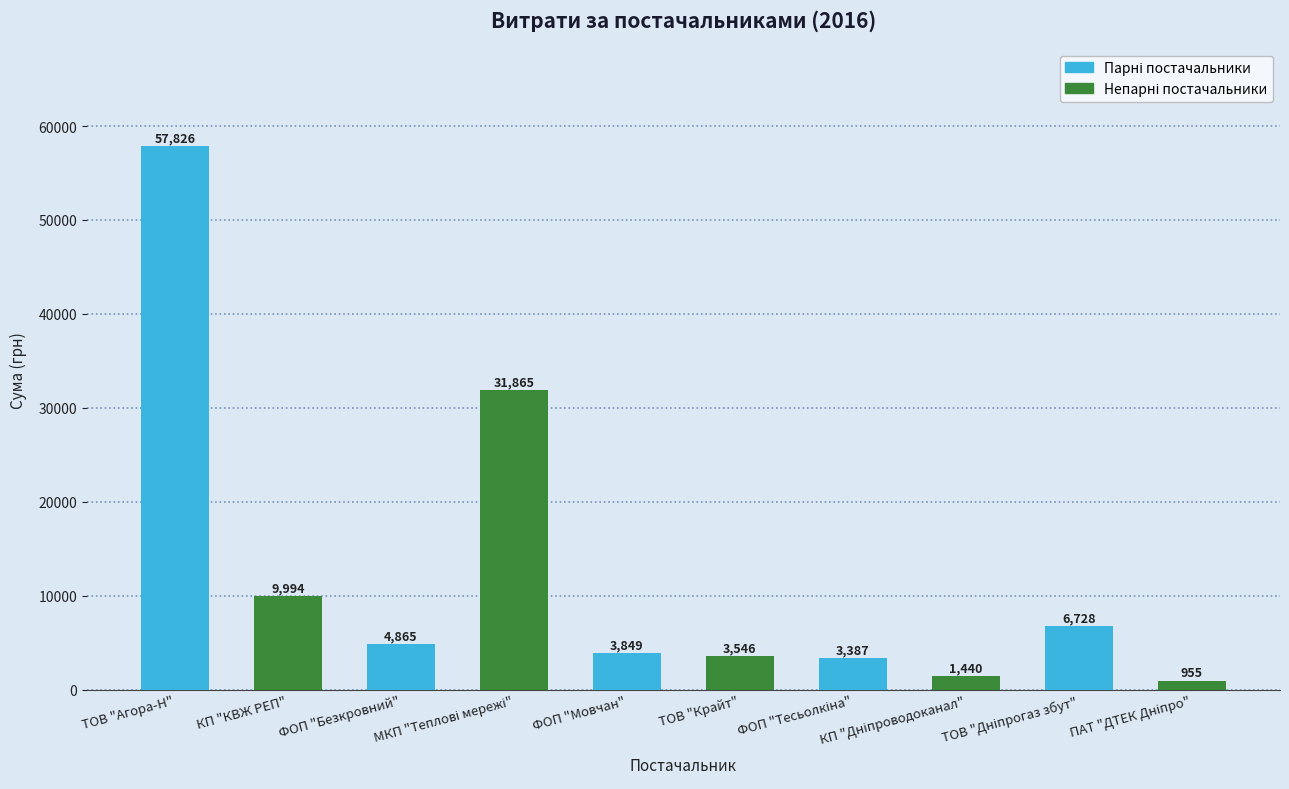

What is the value of the 8th bar from the left?

1440.0